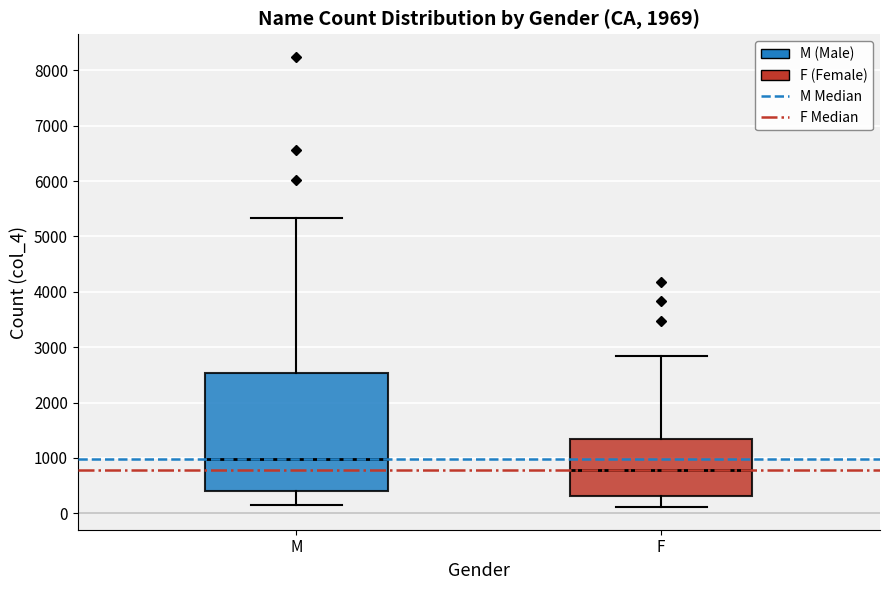

Reading left to right, transcribe this box plot: for each box, give where its median line is, the range the box spans, and where its two whiskers end, as read against the y-axis. The values are not printed on the chart, so give them approximately, as read against the axis.

M: median 1000, box 400 to 2500, whiskers 200 to 5300
F: median 800, box 300 to 1400, whiskers 100 to 2800